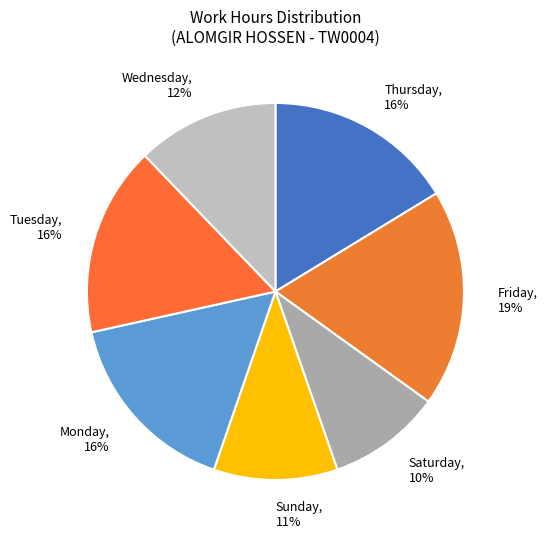

Is it true that Thursday is 5% of the pie?

False